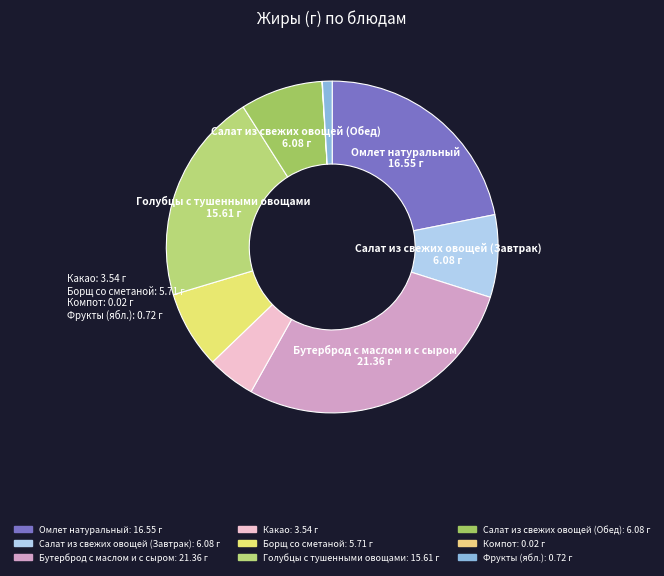

Is it true that Голубцы с тушенными овощами is 21% of the pie?

True